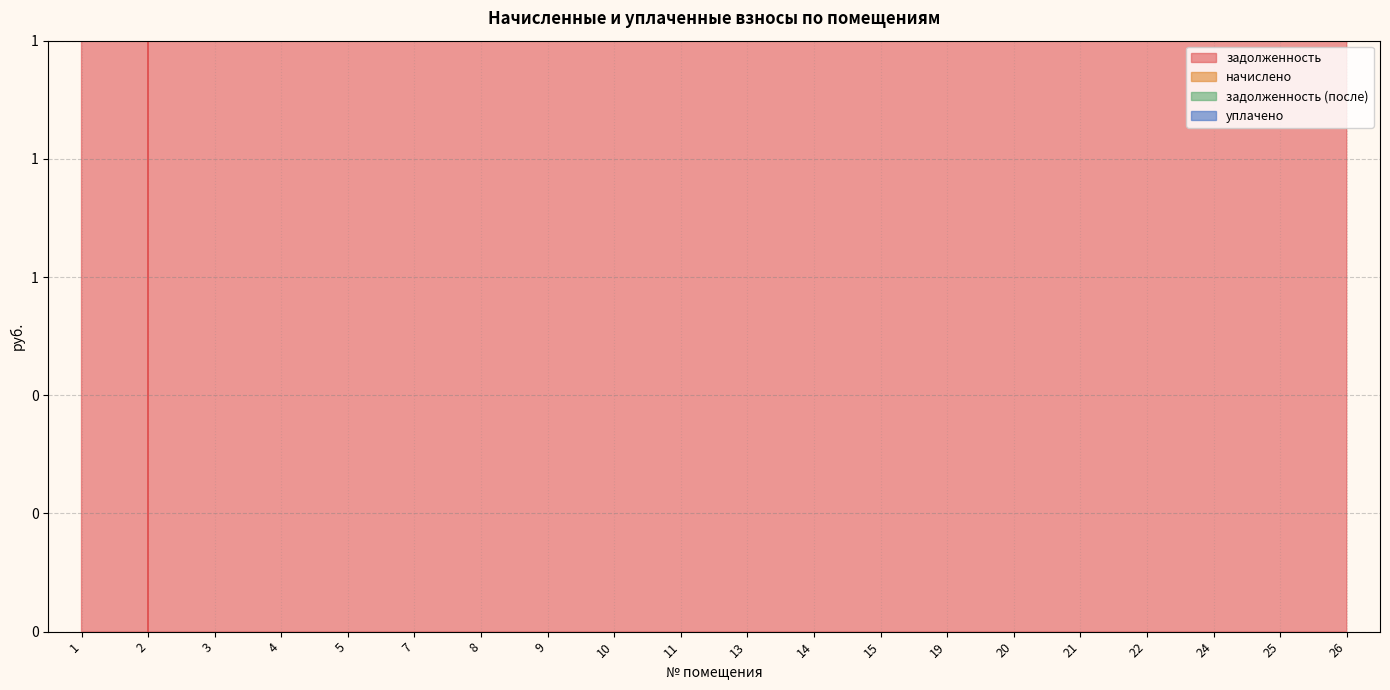

What is the value of the задолженность point at the 19th from the left?

7037.7